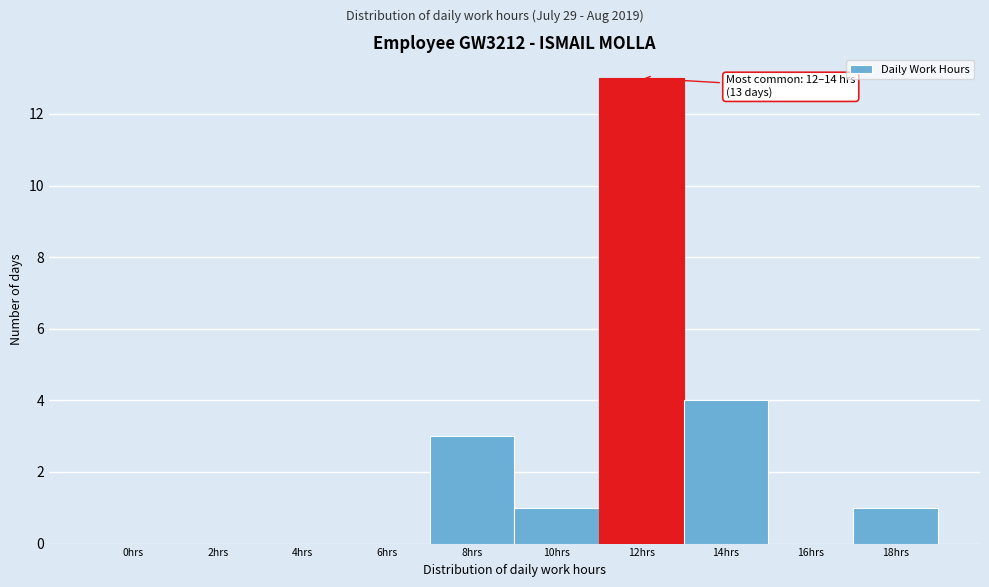

Reading right to left, list all the values displayed in this chart.

18hrs=1	16hrs=0	14hrs=4	12hrs=13	10hrs=1	8hrs=3	6hrs=0	4hrs=0	2hrs=0	0hrs=0